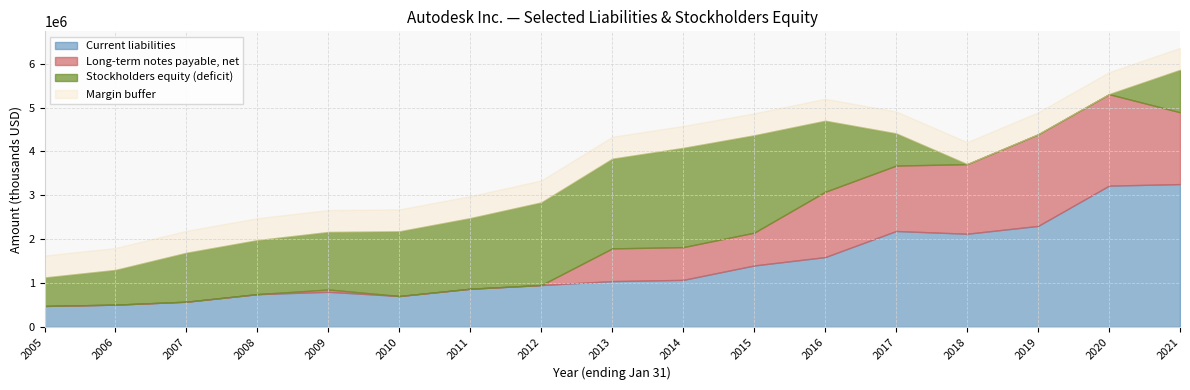

At which label does Current liabilities first exceed 1043700?

2014